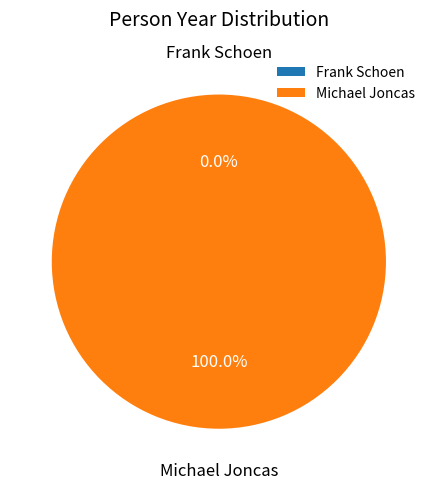

To the nearest percent, what is the combined percentage of Michael Joncas and Frank Schoen?

100%